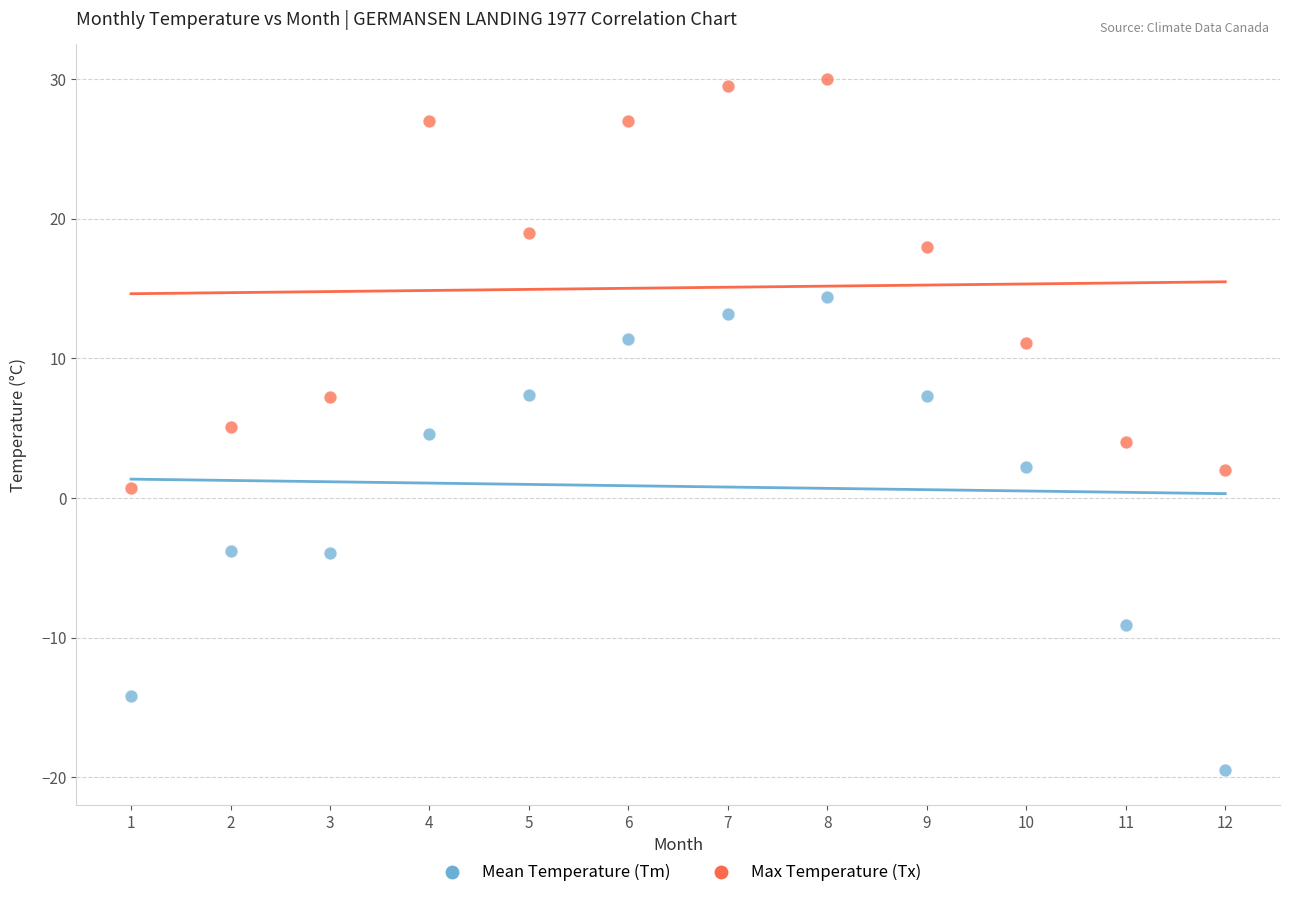

Which series reaches the minimum Y coordinate?

Mean Temperature (Tm)